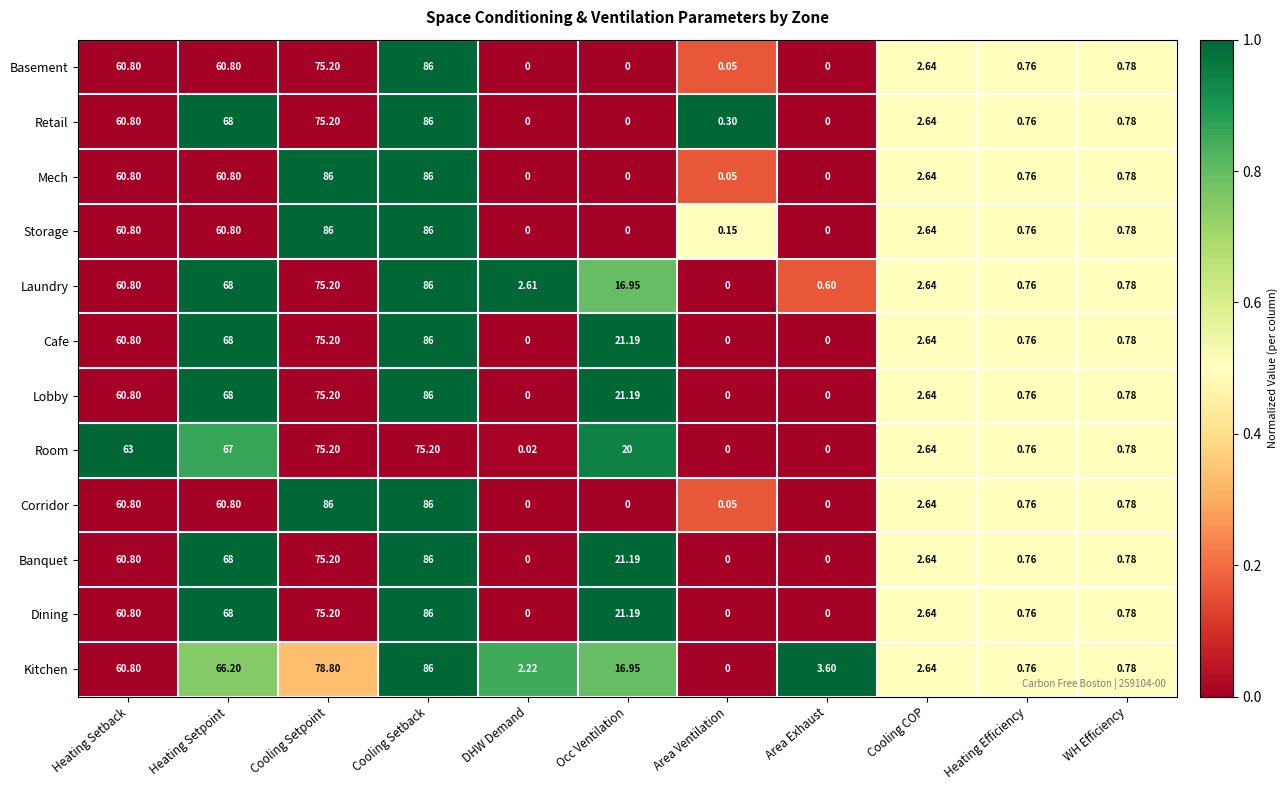

Is the value of Cafe at Cooling Setpoint greater than the value of Banquet at Cooling Setback?

No